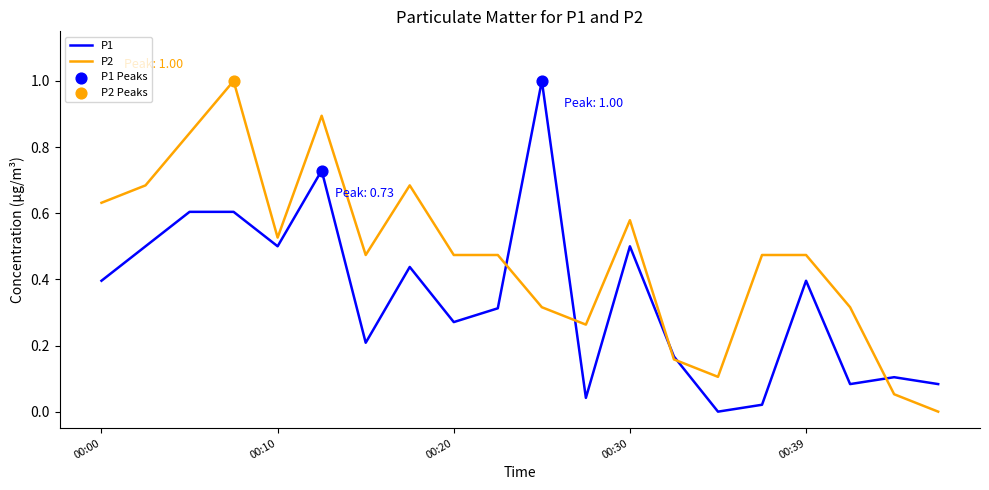

Which series has the largest total across all categories?

P2